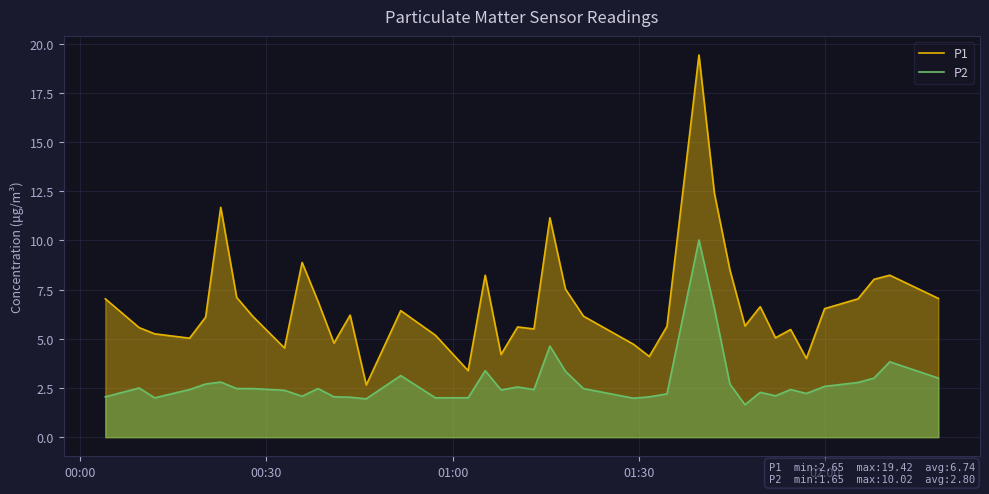

True or false: P2 and P1 cross at least once.

False